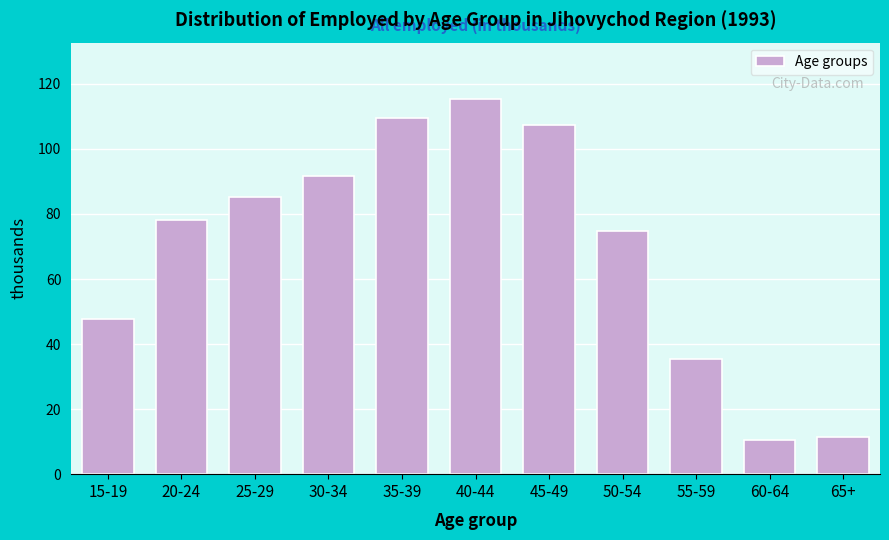

What is the ratio of the value at 15-19 to the value at 30-34?

0.5